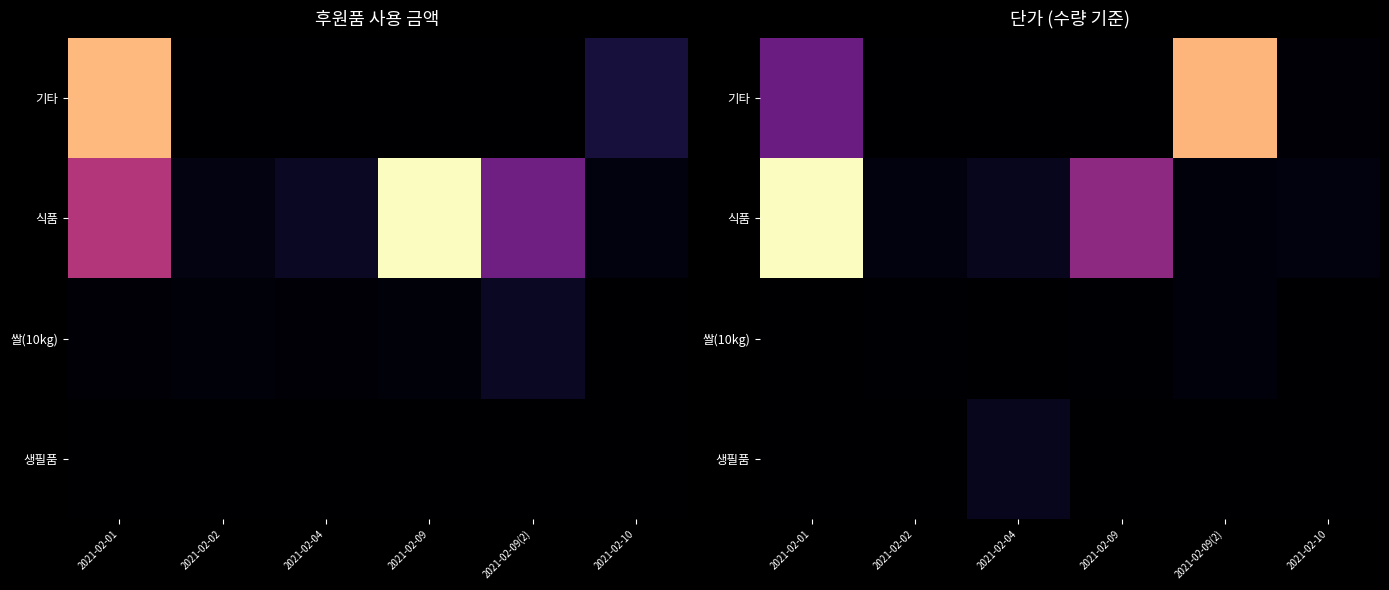

What is the difference between the highest and lowest values at 2021-02-09?

145